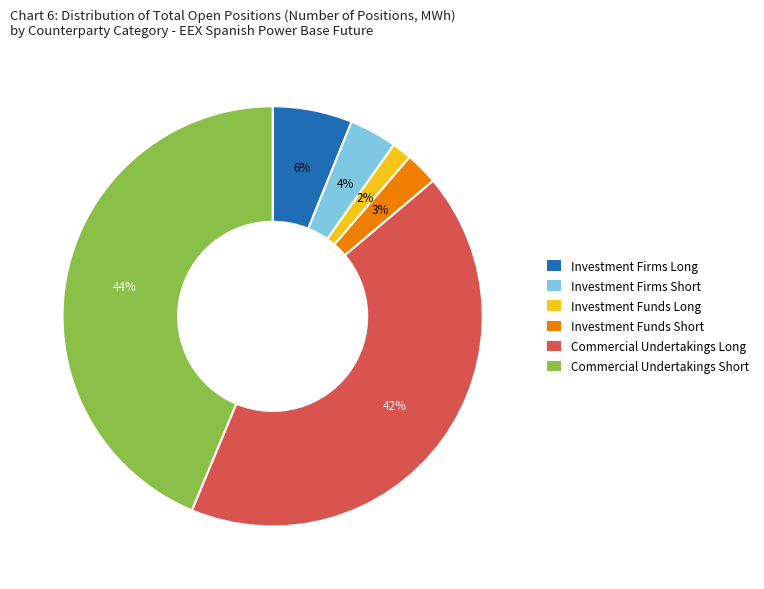

To the nearest percent, what is the difference between the largest and smallest slice percentages?

42%